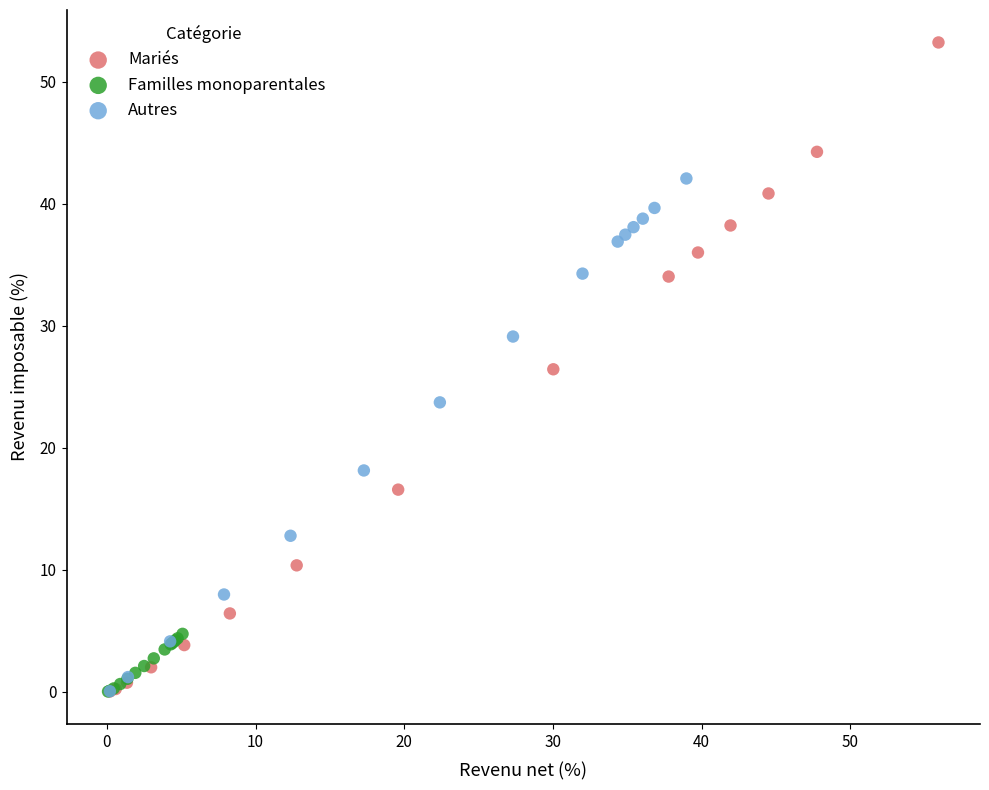

Which series has the widest spread of Y values?

Mariés